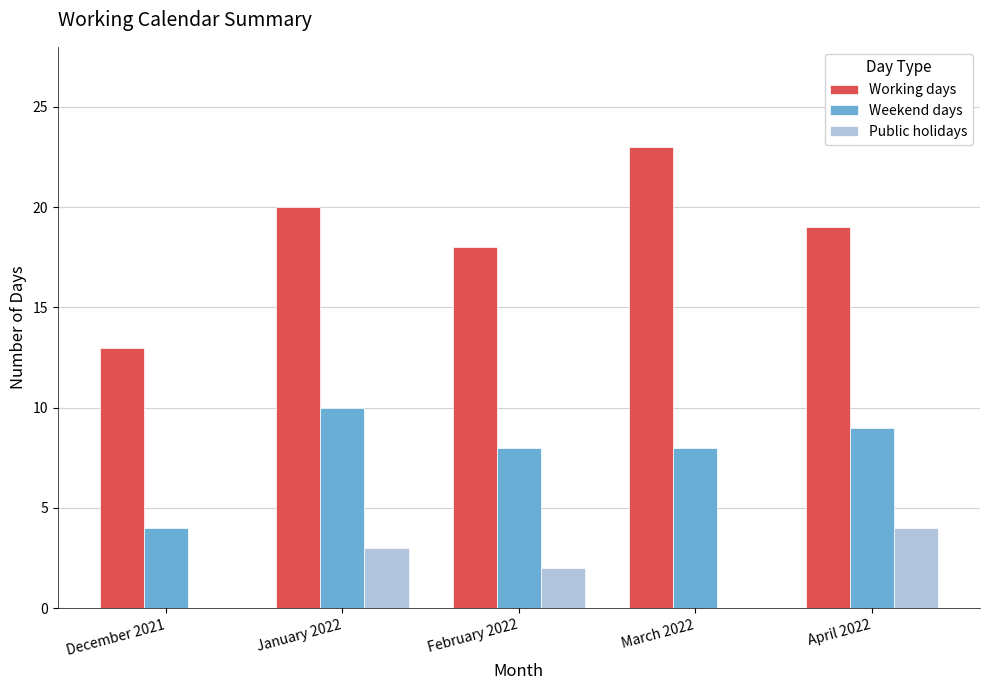

The value of Working days at December 2021 is 13. True or false?

True